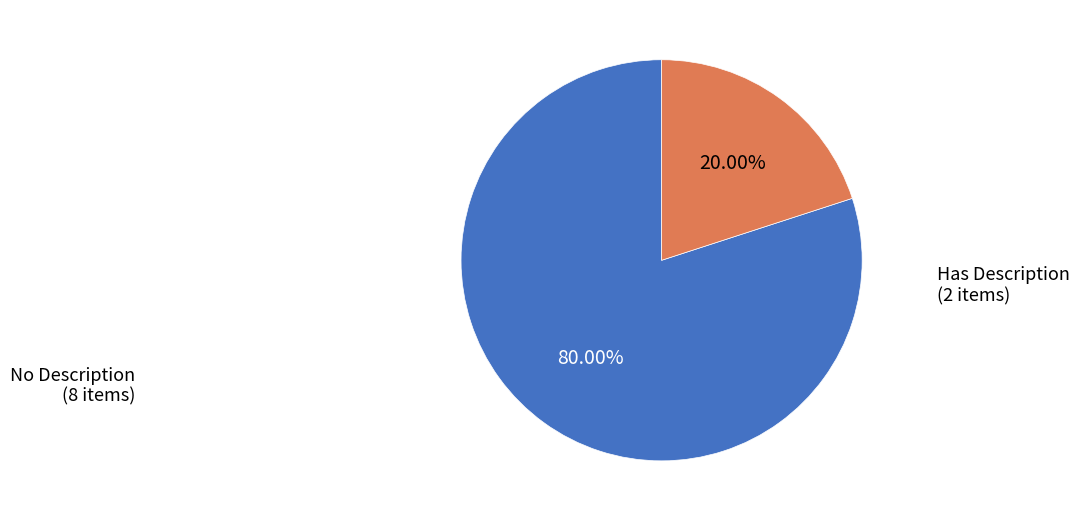

Is there any slice that represents more than half of the pie?

Yes